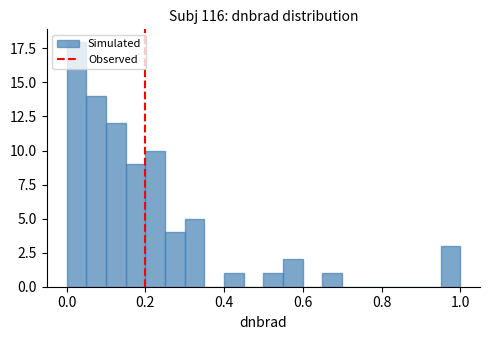

Around what value on the x-axis is the tallest bar? Give the approximate position of its centre, as read against the axis.

0.02